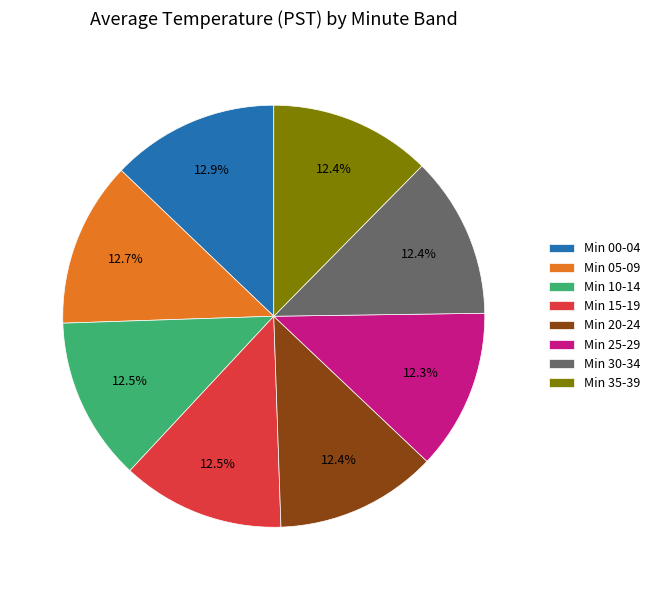

What portion of the pie excludes Min 05-09?

87.3%